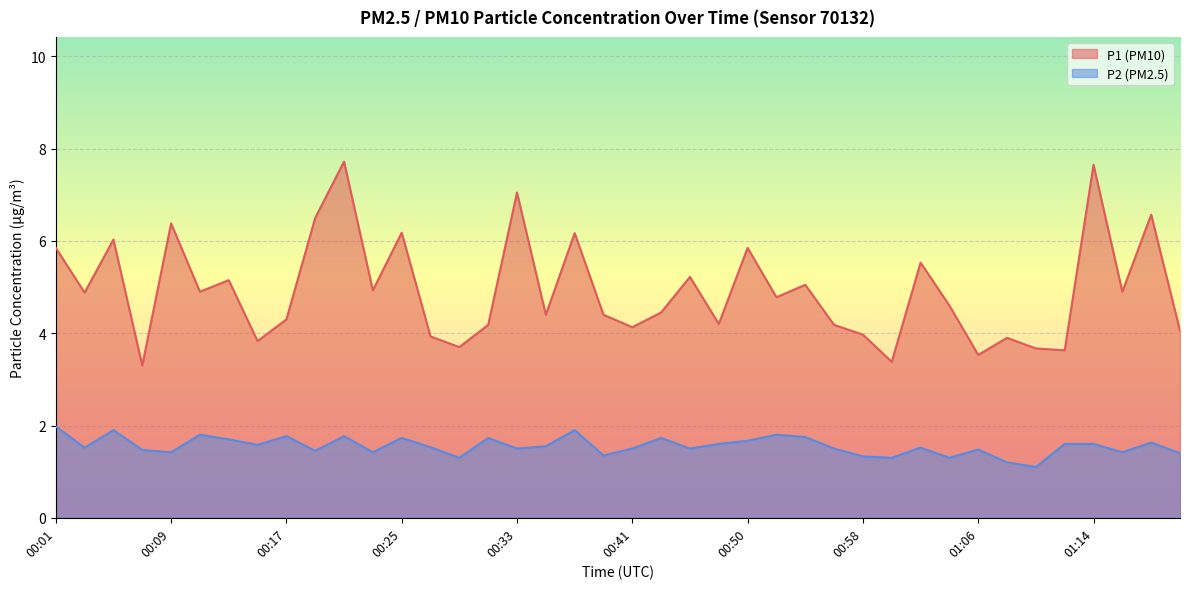

At which label does P1 first exceed 4?

00:01